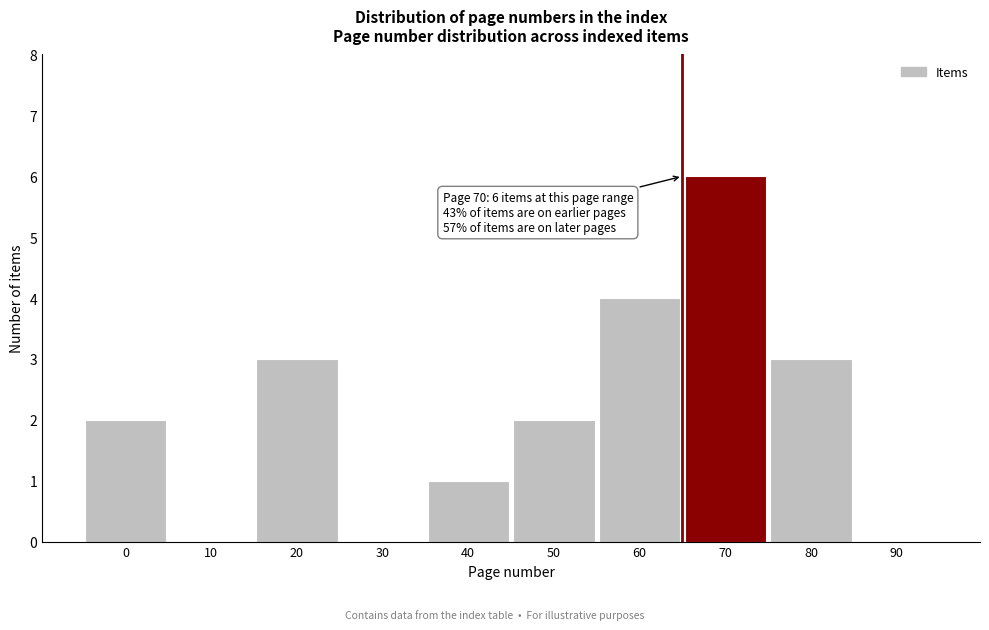

Reading right to left, list all the values displayed in this chart.

90=0	80=3	70=6	60=4	50=2	40=1	30=0	20=3	10=0	0=2